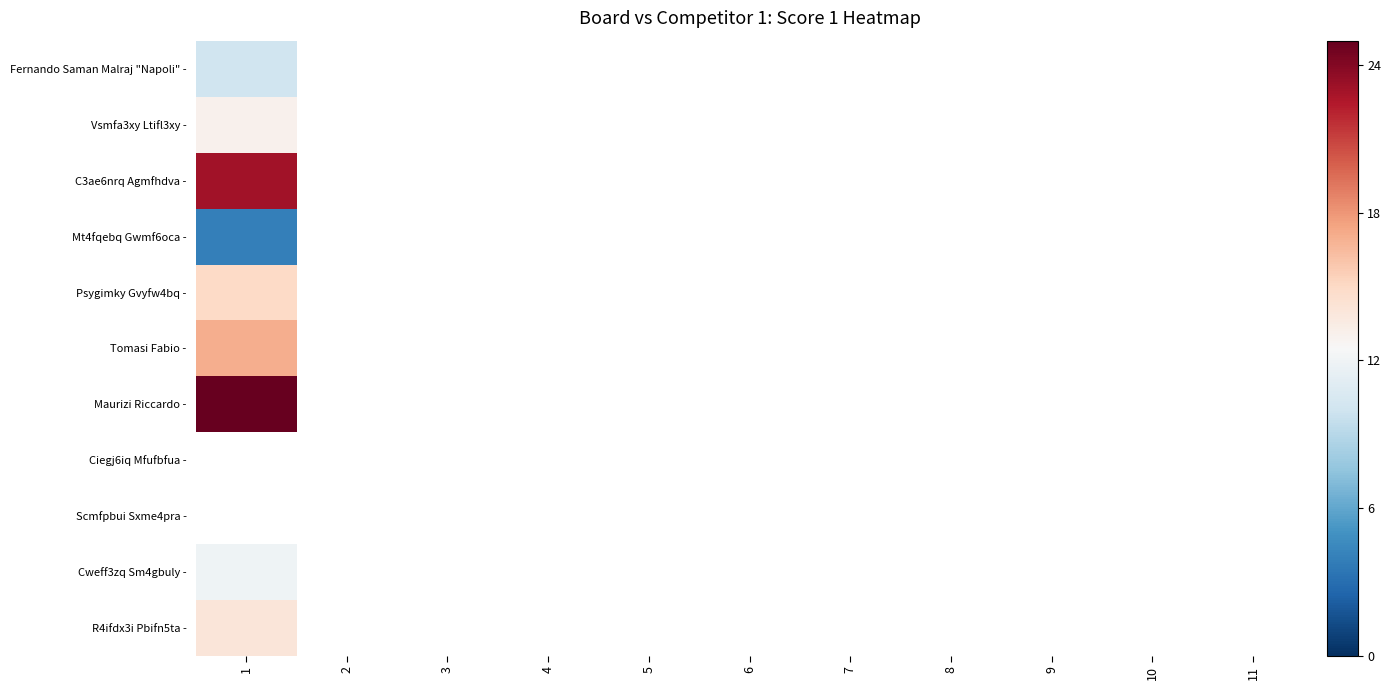

How many series are shown in this chart?

11